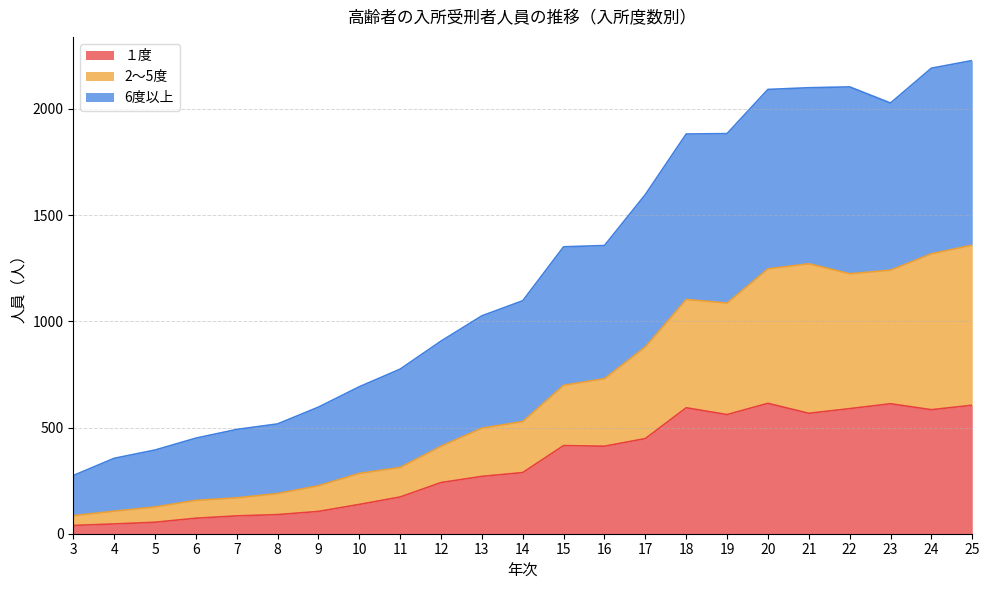

How many values in the １度 series exceed 288?

11